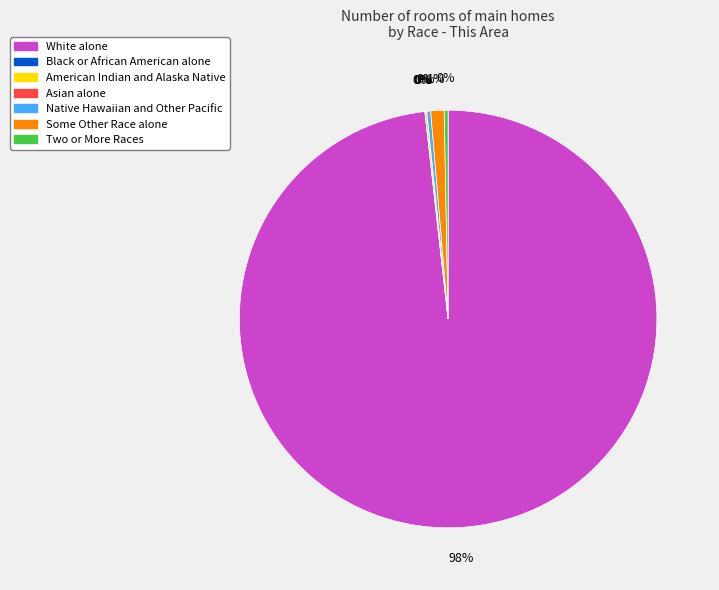

Is there a majority slice in this chart?

Yes